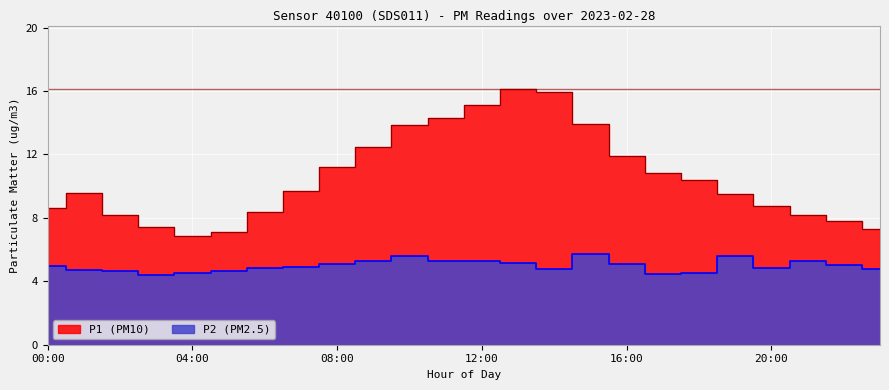

Which series has the largest total across all categories?

P1